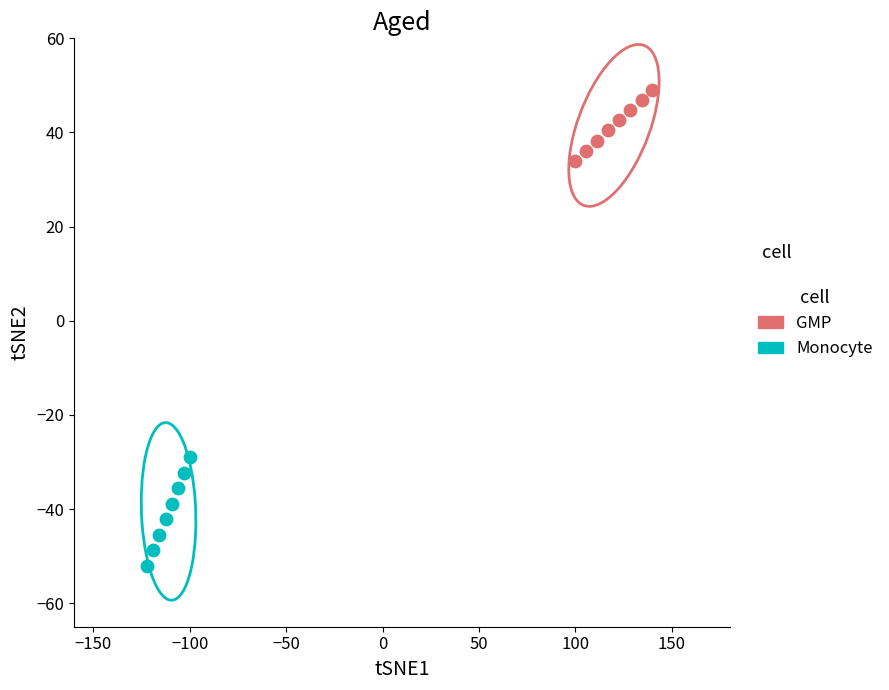

Which series contains the lowest Y value?

Monocyte